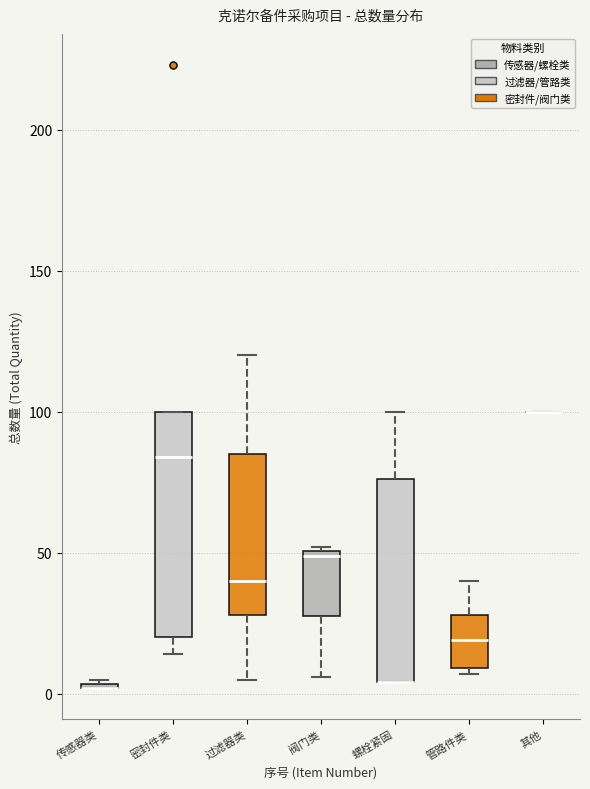

Where is the lower edge of the box for 过滤器类 on the y-axis? The values are not printed on the chart, so give them approximately, as read against the axis.

30